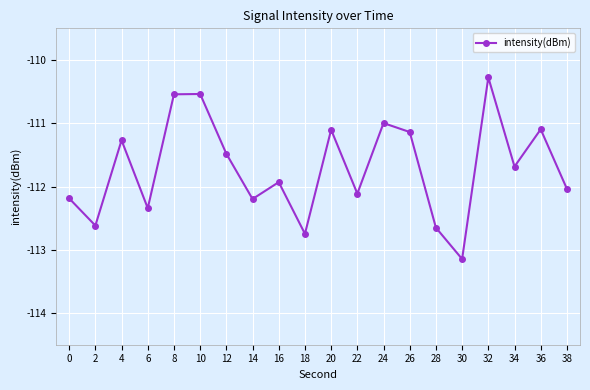

Reading left to right, transcribe all the data shown in this chart.

0=-112.2	2=-112.6	4=-111.3	6=-112.3	8=-110.5	10=-110.5	12=-111.5	14=-112.2	16=-111.9	18=-112.7	20=-111.1	22=-112.1	24=-111.0	26=-111.1	28=-112.7	30=-113.1	32=-110.3	34=-111.7	36=-111.1	38=-112.0